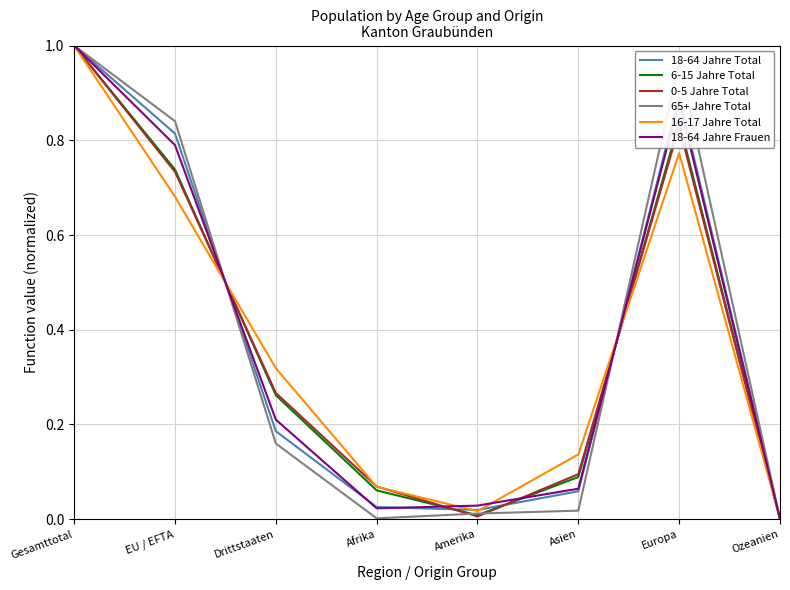

Is it true that 0-5 Jahre Total equals -0.4 at Ozeanien?

False